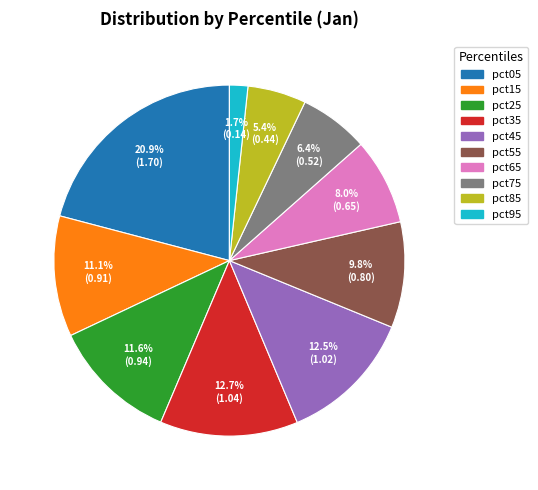

What is the largest slice in the pie chart?

pct05